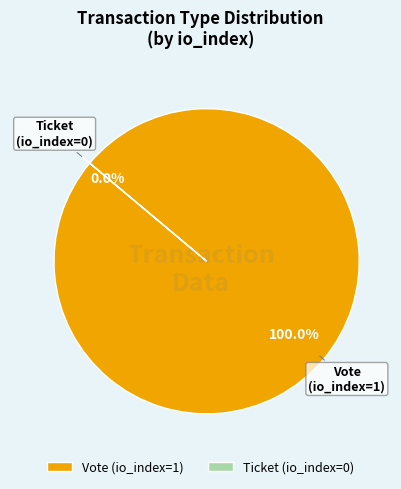

How many slices are in this pie chart?

2